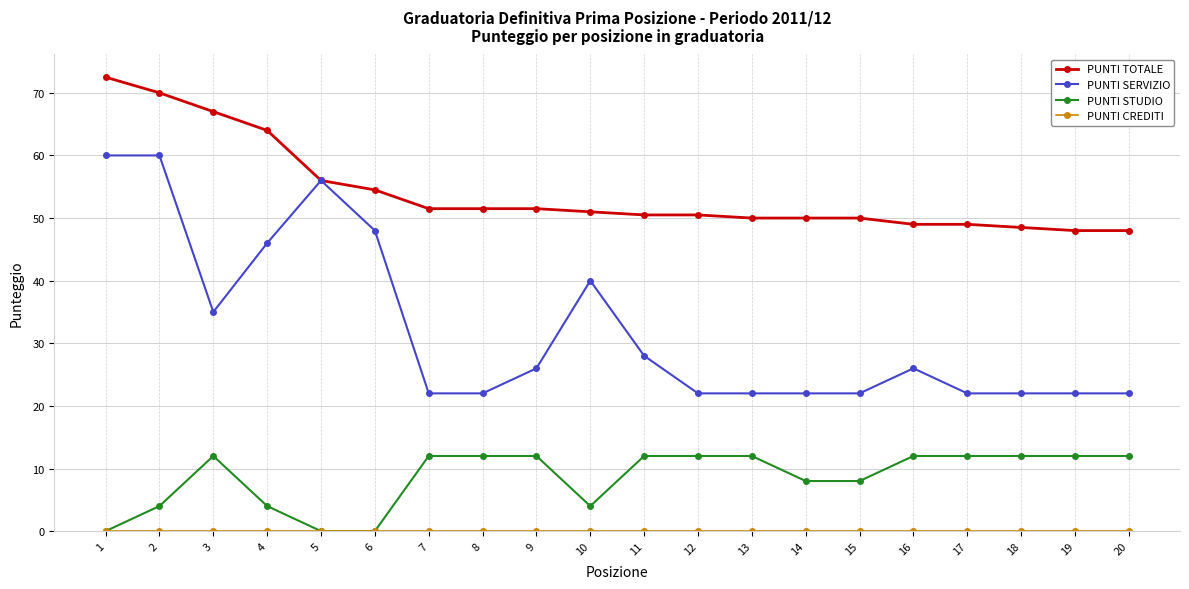

At which category does PUNTI STUDIO reach its first local peak?

3